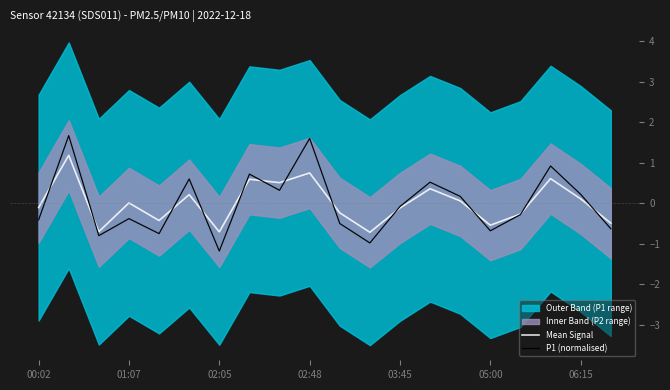

Is it true that P1 (normalised) equals -0.4 at 00:02?

True